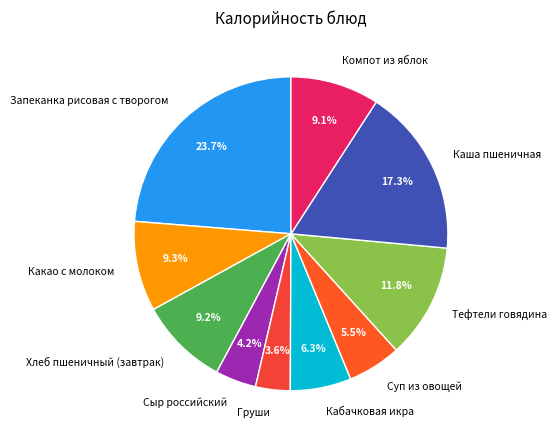

What is the smallest slice in the pie chart?

Груши